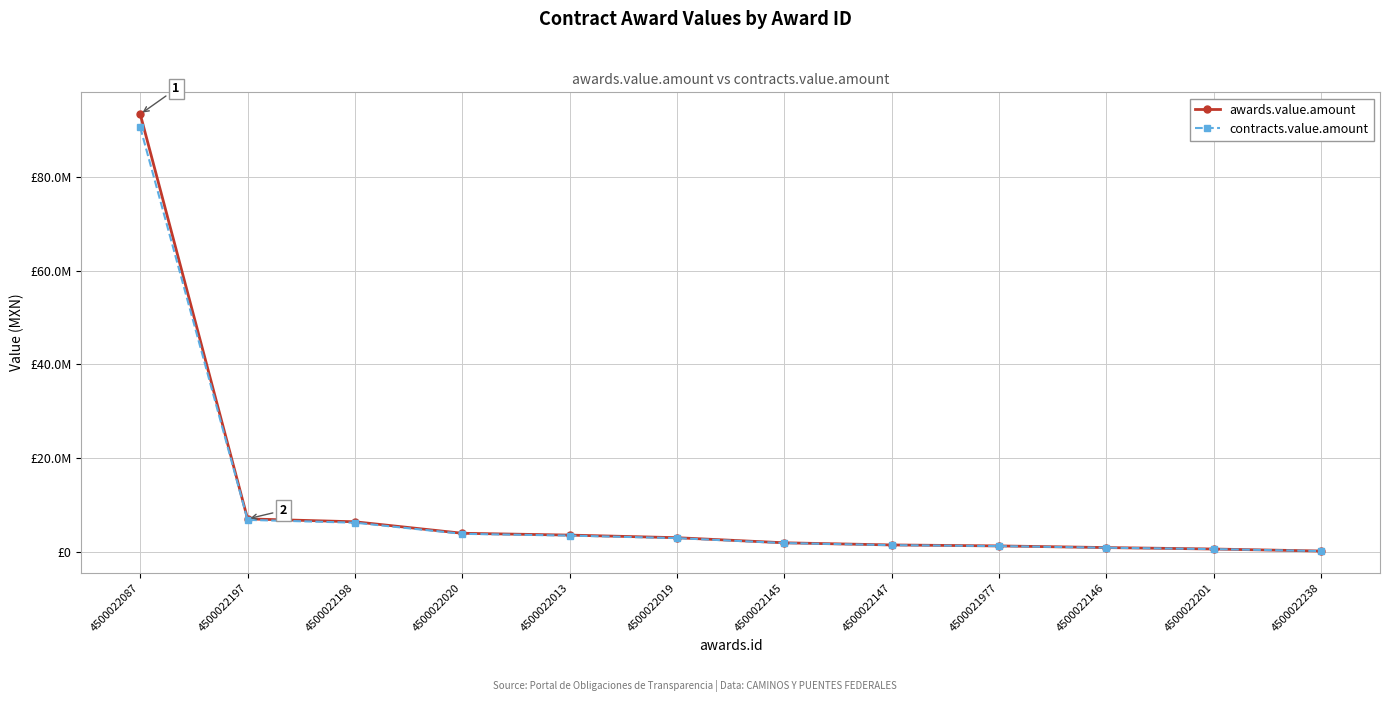

At which label is awards.value.amount closest to 46802944?

4500022197